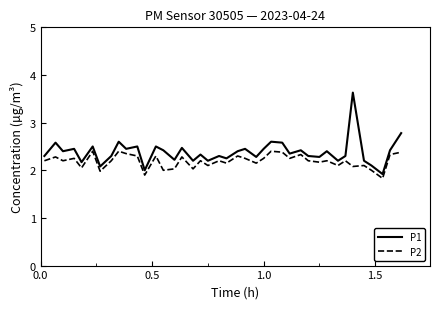

Which series has the widest spread of values?

P1